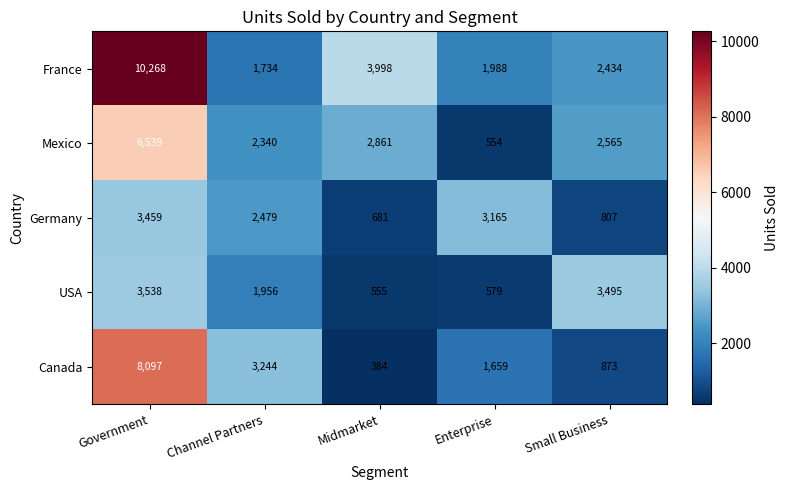

Reading right to left, transcribe all the data shown in this chart.

France: Small Business=2434	Enterprise=1988	Midmarket=3998	Channel Partners=1734	Government=10268
Mexico: Small Business=2565	Enterprise=554	Midmarket=2861	Channel Partners=2340	Government=6539
Germany: Small Business=807	Enterprise=3165	Midmarket=681	Channel Partners=2479	Government=3459
USA: Small Business=3495	Enterprise=579	Midmarket=555	Channel Partners=1956	Government=3538
Canada: Small Business=873	Enterprise=1659	Midmarket=384	Channel Partners=3244	Government=8097